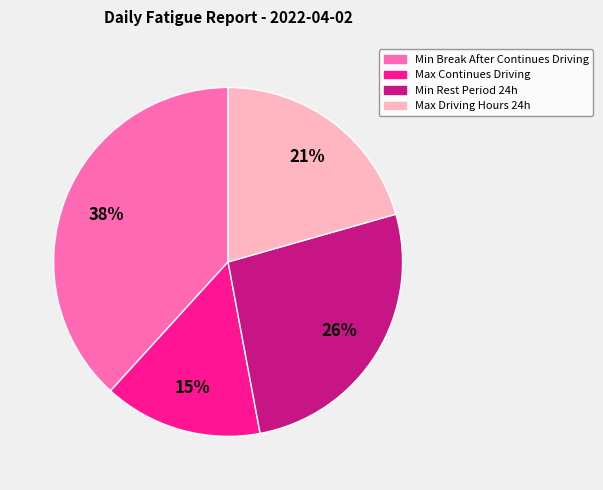

To the nearest percent, what is the average slice percentage?

25%